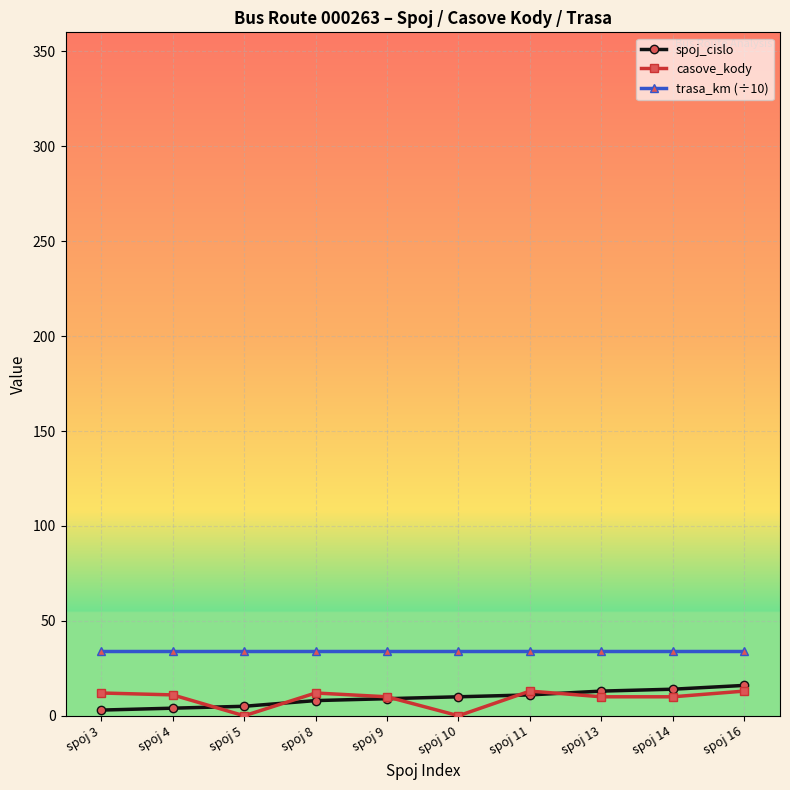

True or false: casove_kody and spoj_cislo cross at least once.

True